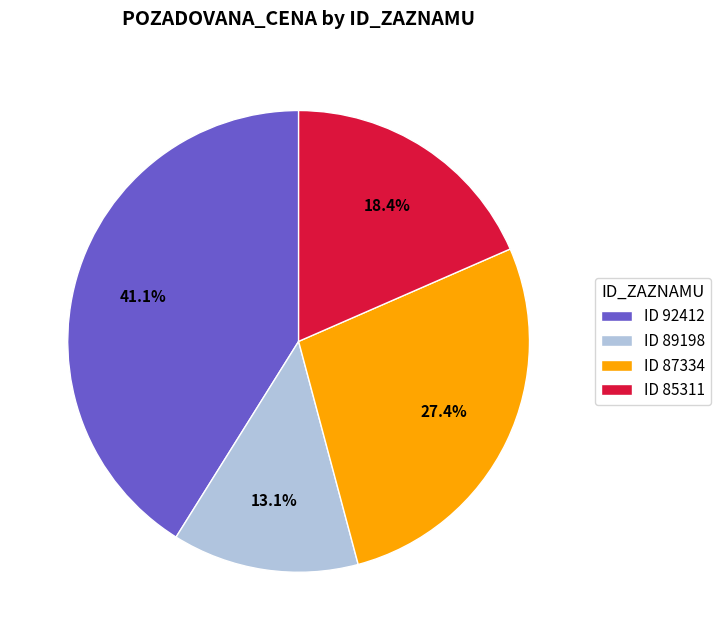

Do ID 85311 and ID 89198 together represent more than half of the pie?

No